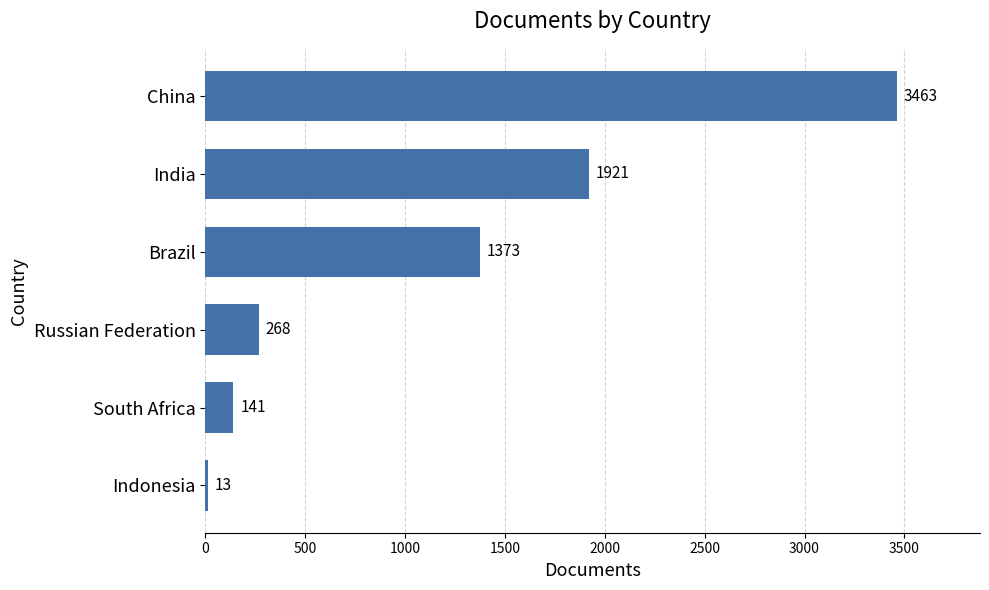

What is the maximum value shown in the chart?

3463